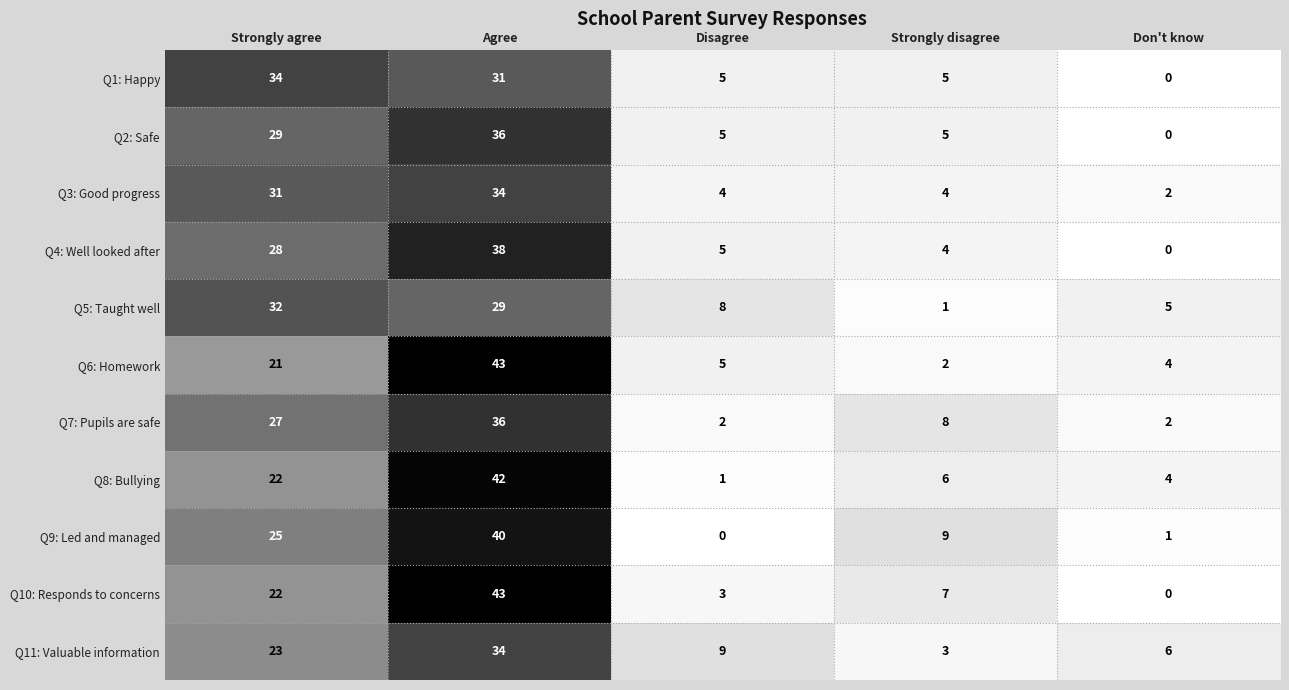

The value of Q11: Valuable information at Strongly disagree is 3. True or false?

True